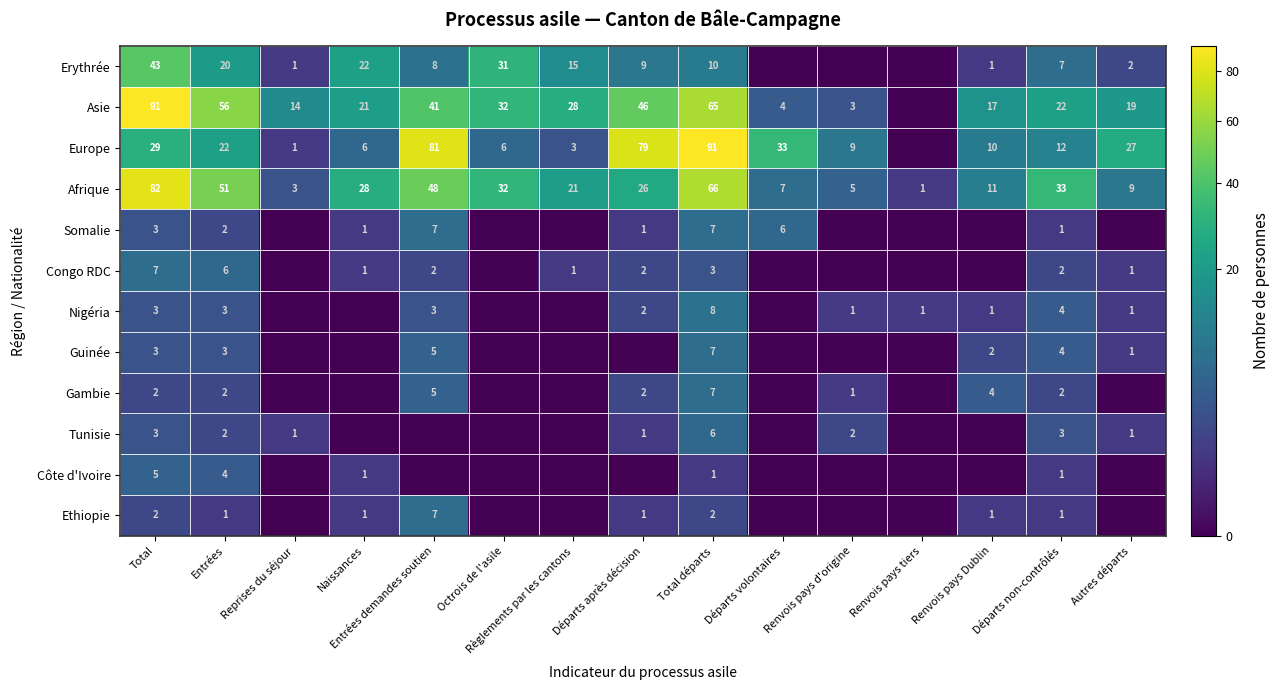

At how many categories does at least one series exceed 12?

13